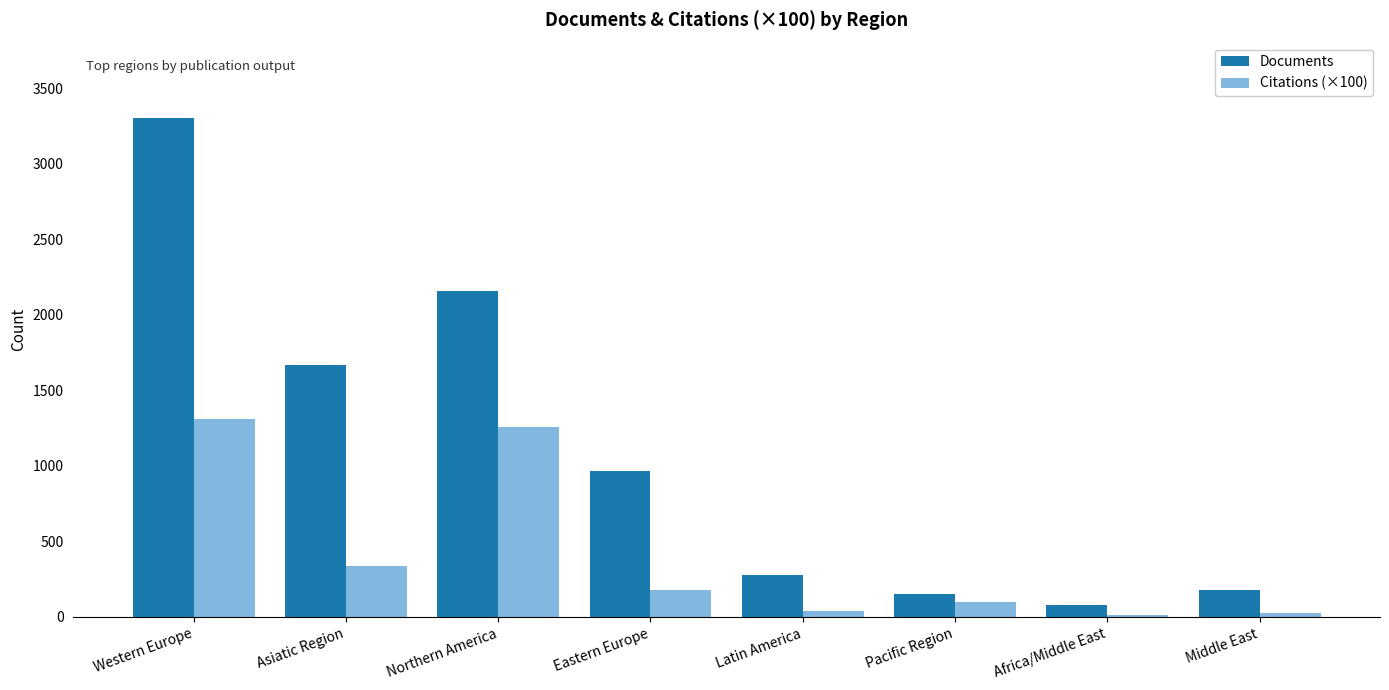

List the series in order of their peak value, lowest first.

Citations (×100), Documents